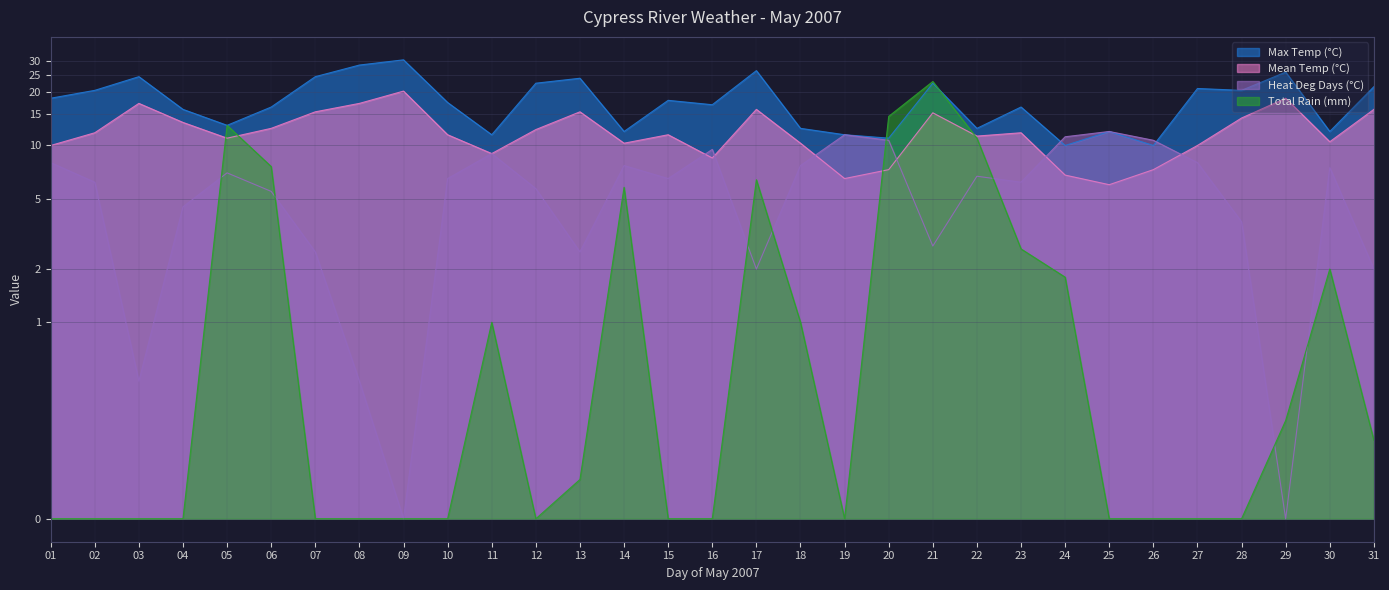

Is the value of Mean Temp (°C) at 07 greater than the value of Total Rain (mm) at 11?

Yes